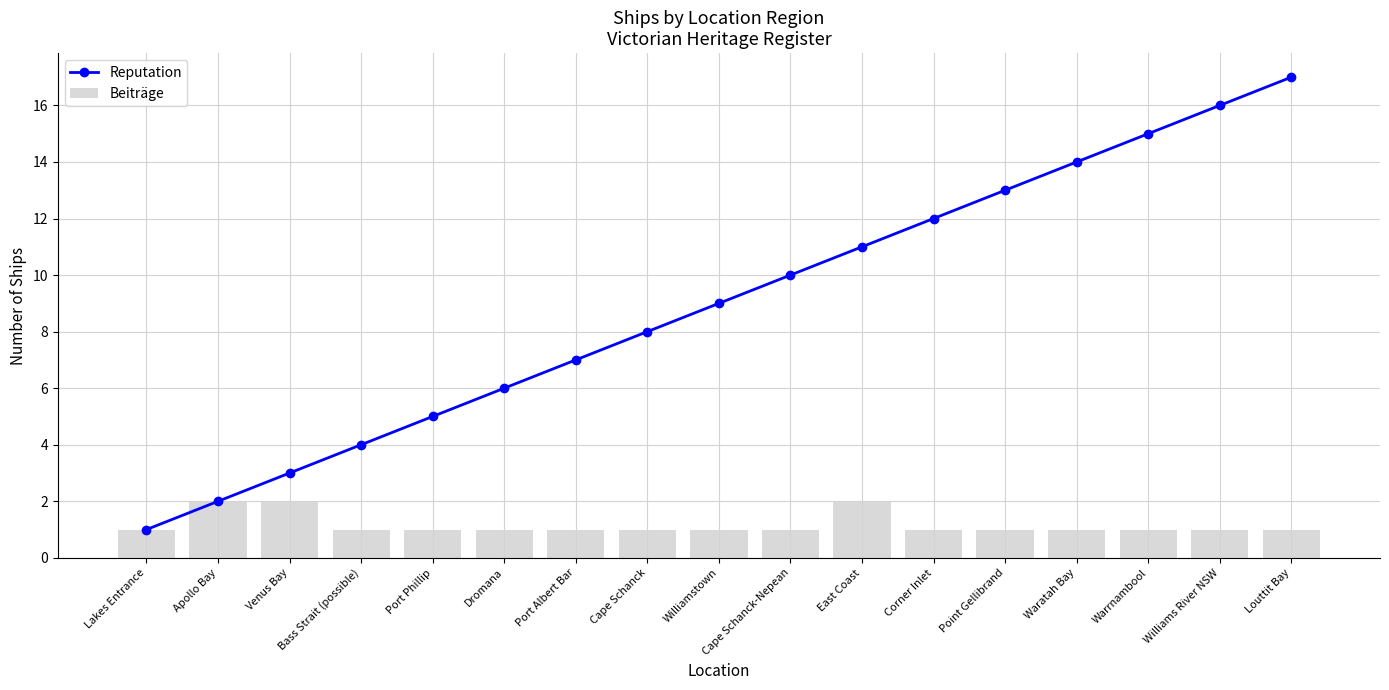

Which category has the lowest value in the Beiträge series?

Lakes Entrance